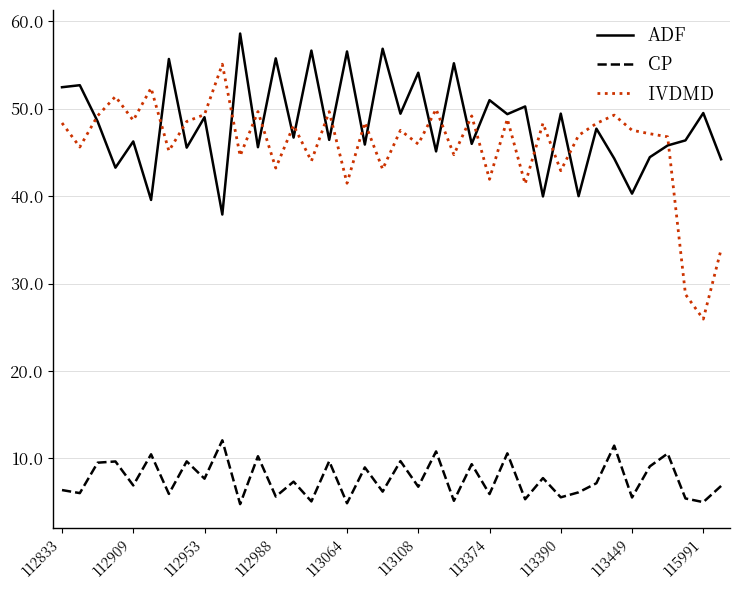

What is the lowest value of the IVDMD series?

25.9